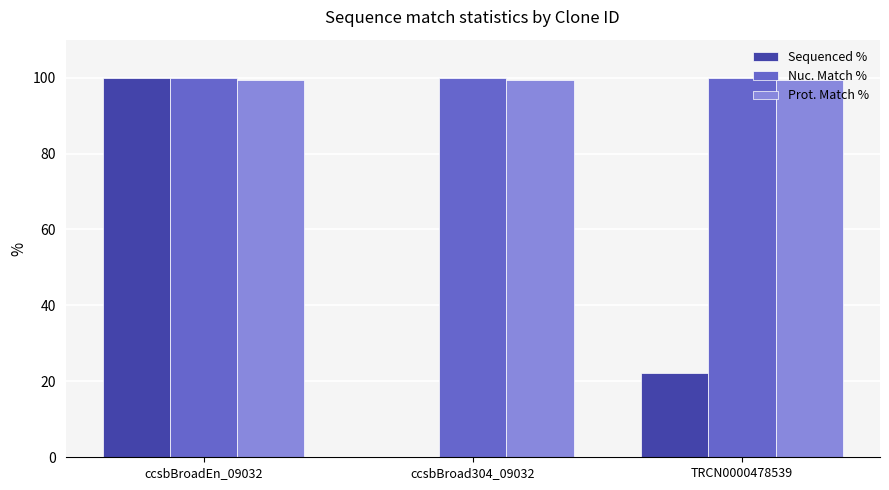

Is the value of Prot. Match % at ccsbBroad304_09032 greater than the value of Sequenced % at TRCN0000478539?

Yes